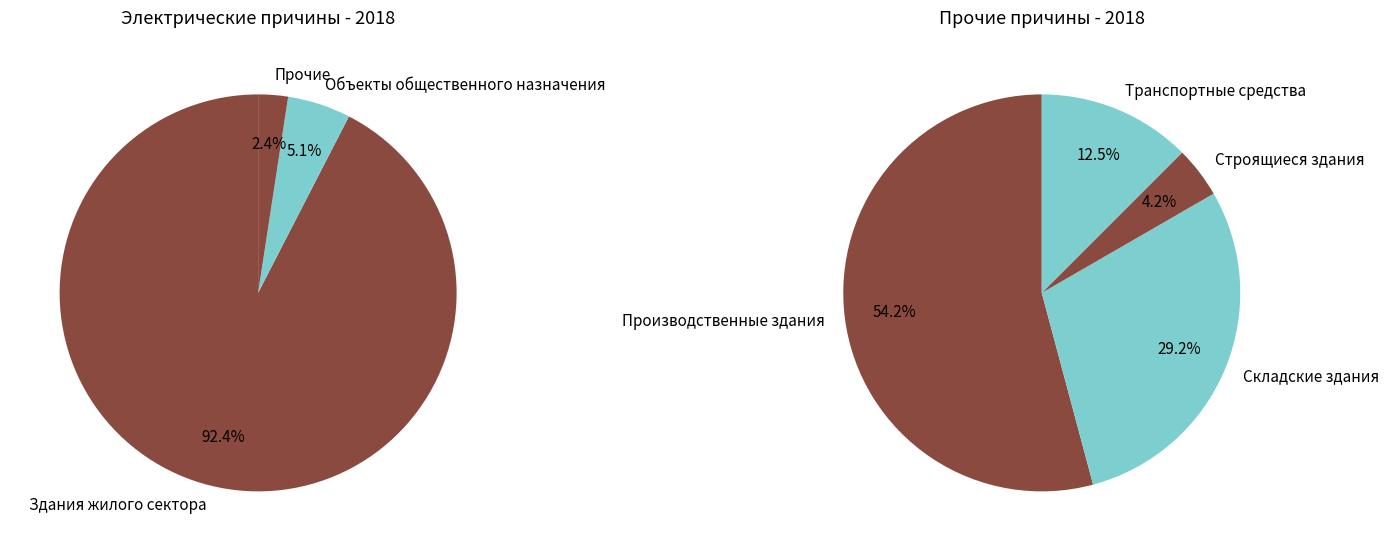

The Производственные здания slice represents 8% of the pie. True or false?

False